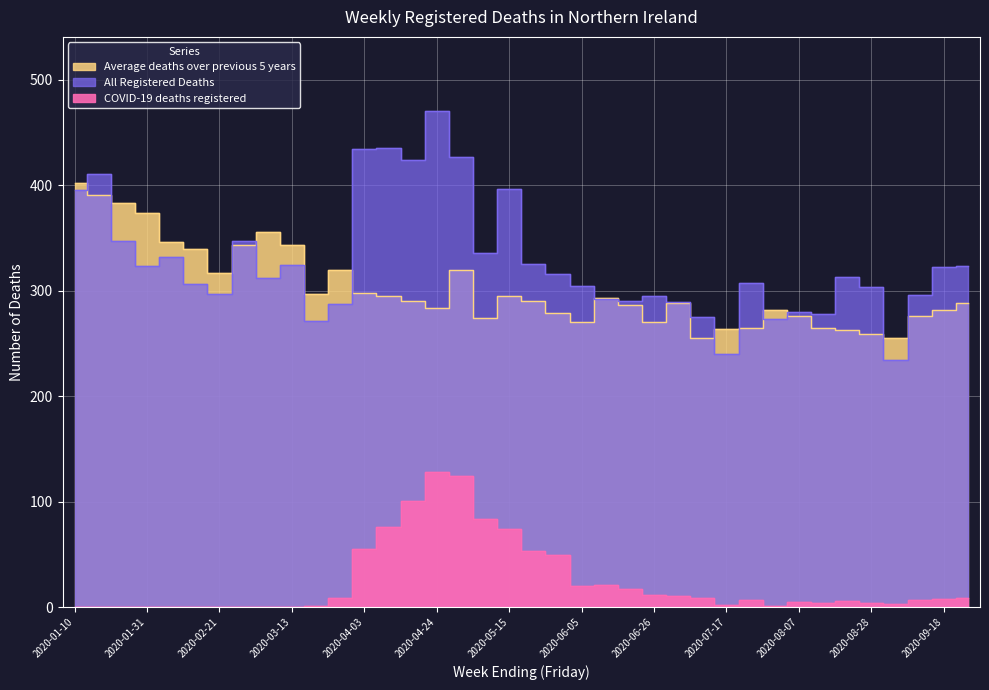

Reading right to left, transcribe all the data shown in this chart.

All Registered Deaths: 323.0	322.0	296.0	234.0	303.0	313.0	278.0	280.0	273.0	307.0	240.0	275.0	289.0	295.0	290.0	292.0	304.0	316.0	325.0	396.0	336.0	427.0	470.0	424.0	435.0	434.0	287.0	271.0	324.0	312.0	347.0	297.0	306.0	332.0	323.0	347.0	411.0	395.0
Average deaths over previous 5 years: 288.0	282.0	276.0	255.0	259.0	263.0	265.0	276.0	282.0	264.6	264.0	255.2	288.2	270.0	286.4	293.2	270.6	279.0	289.8	294.8	273.8	319.6	283.8	290.4	294.6	298.0	319.6	297.2	342.8	356.0	343.0	317.0	339.8	345.8	373.6	382.6	391.0	402.0
COVID-19 deaths registered: 9.0	8.0	7.0	3.0	4.0	6.0	4.0	5.0	1.0	7.0	2.0	9.0	11.0	12.0	17.0	21.0	20.0	49.0	53.0	74.0	84.0	124.0	128.0	101.0	76.0	55.0	9.0	1.0	0.0	0.0	0.0	0.0	0.0	0.0	0.0	0.0	0.0	0.0